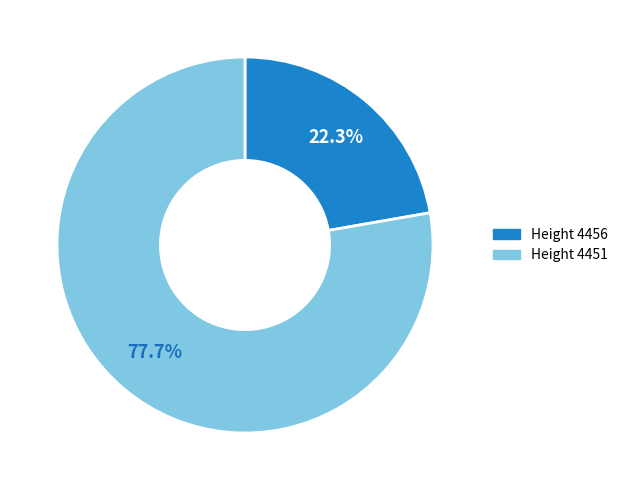

How many slices are in this pie chart?

2